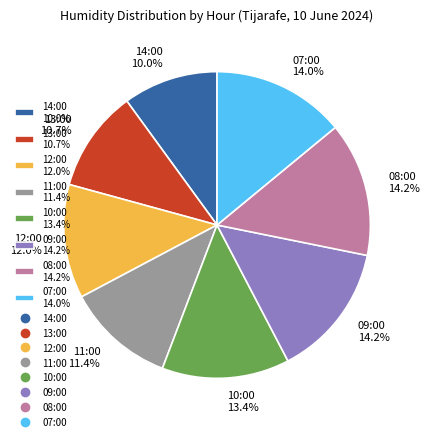

Between 14:00 and 07:00, which is larger?

07:00